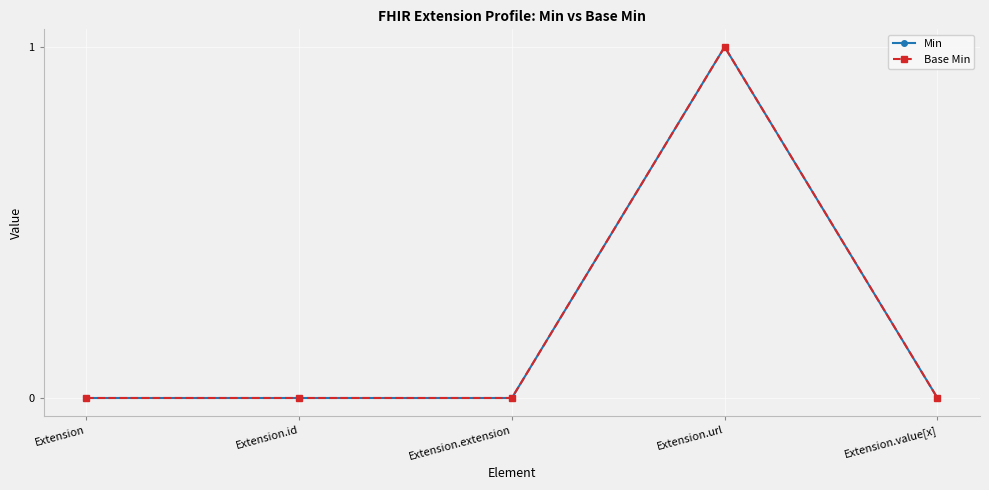

Reading left to right, what are all the values shown in this chart?

Min: Extension=0	Extension.id=0	Extension.extension=0	Extension.url=1	Extension.value[x]=0
Base Min: Extension=0	Extension.id=0	Extension.extension=0	Extension.url=1	Extension.value[x]=0